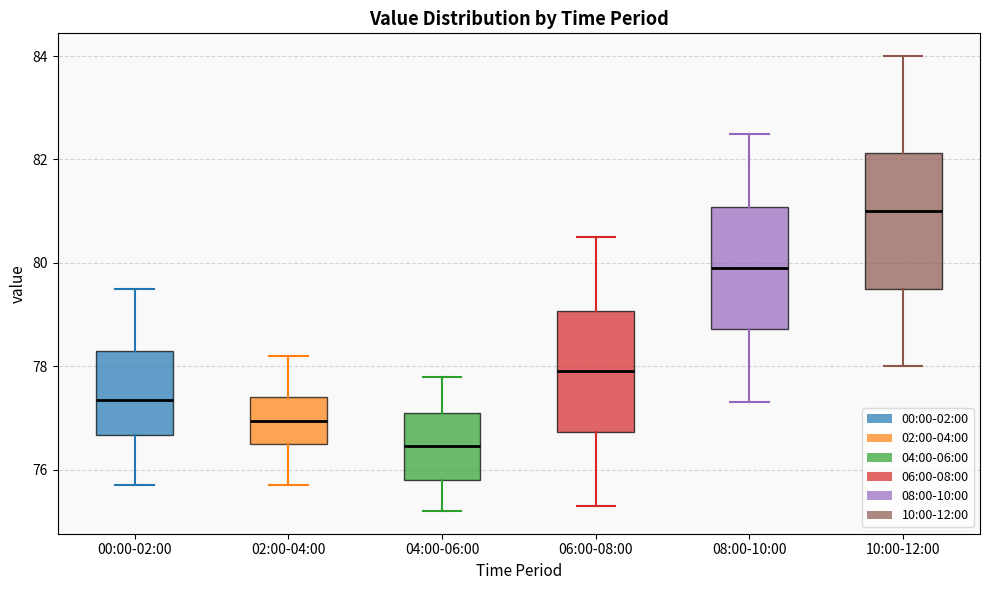

Which box has the highest median line?

10:00-12:00